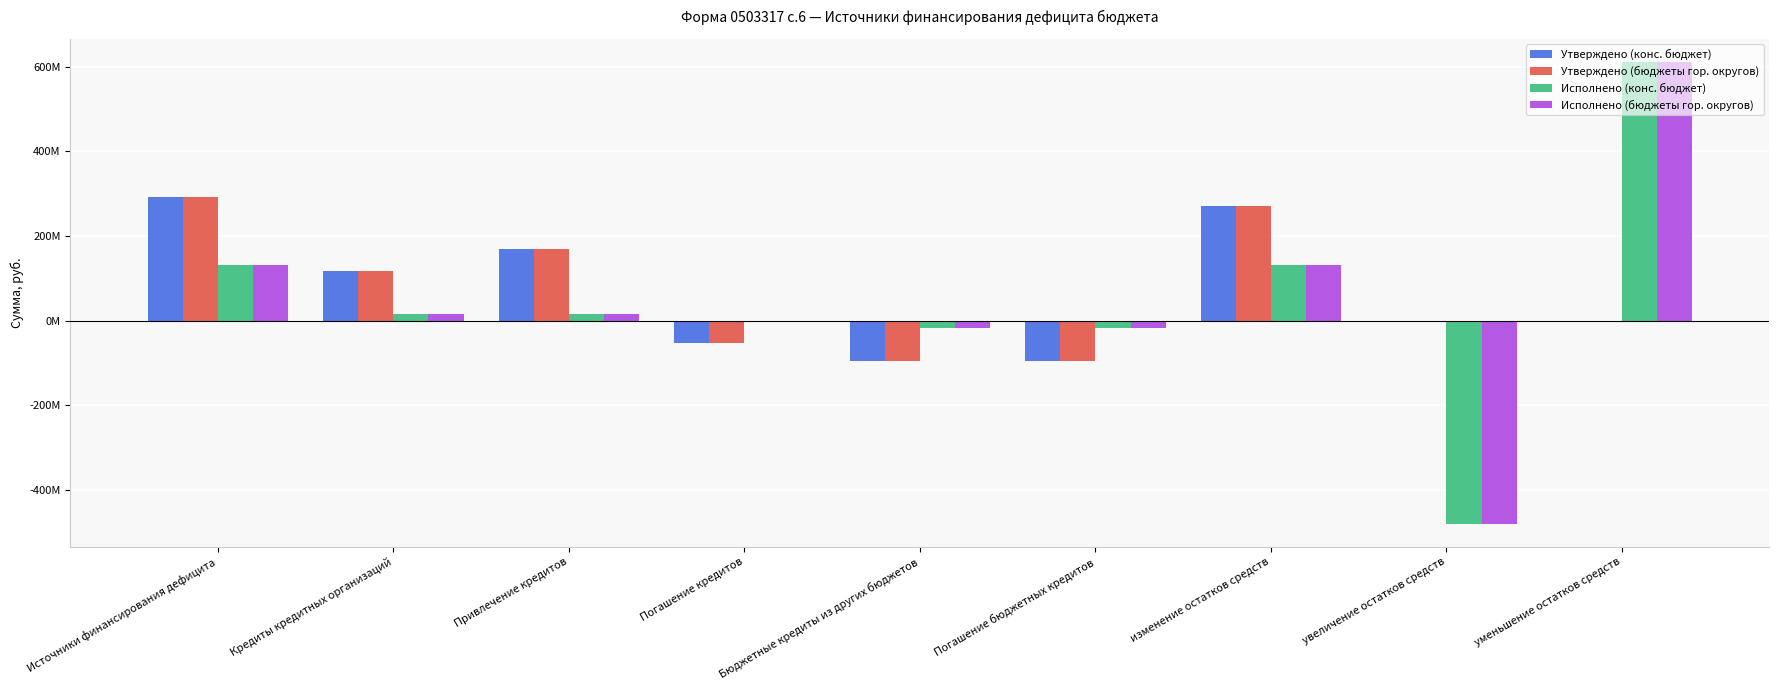

What position from the left is Бюджетные кредиты из других бюджетов?

5